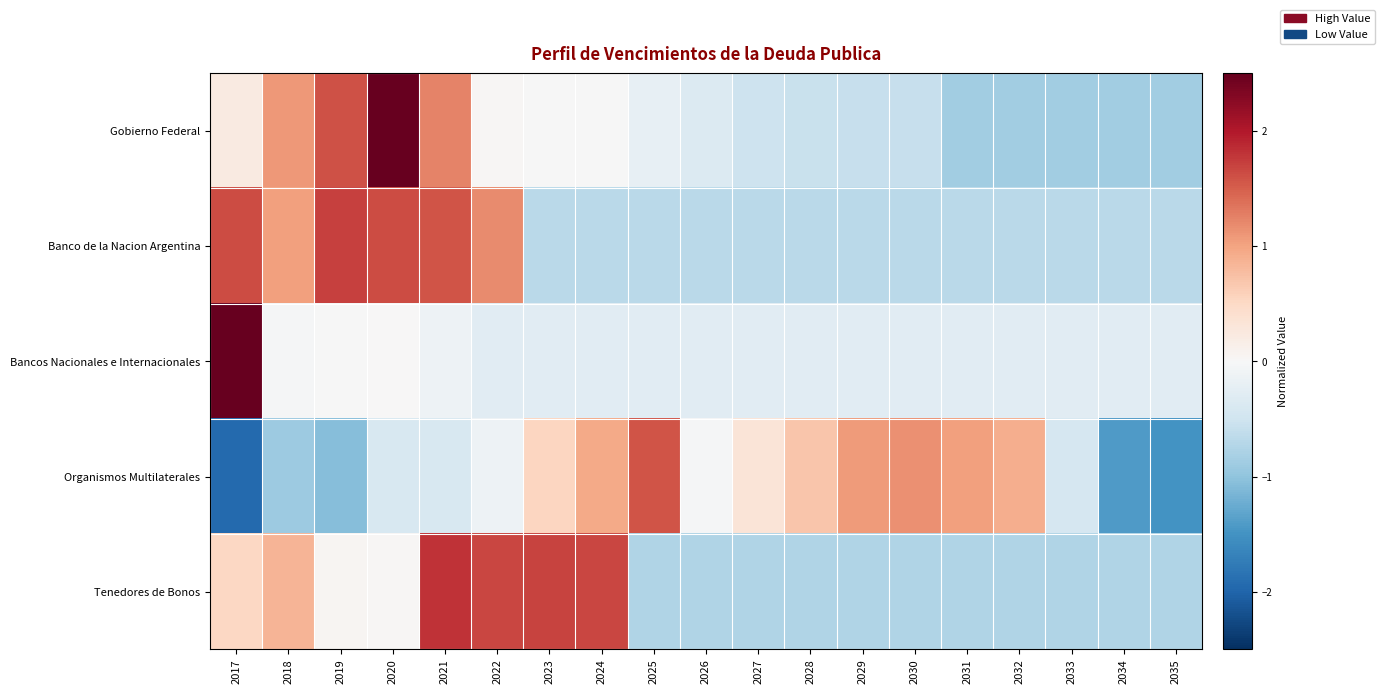

Which series changed the most between 2020 and 2025?

Gobierno Federal